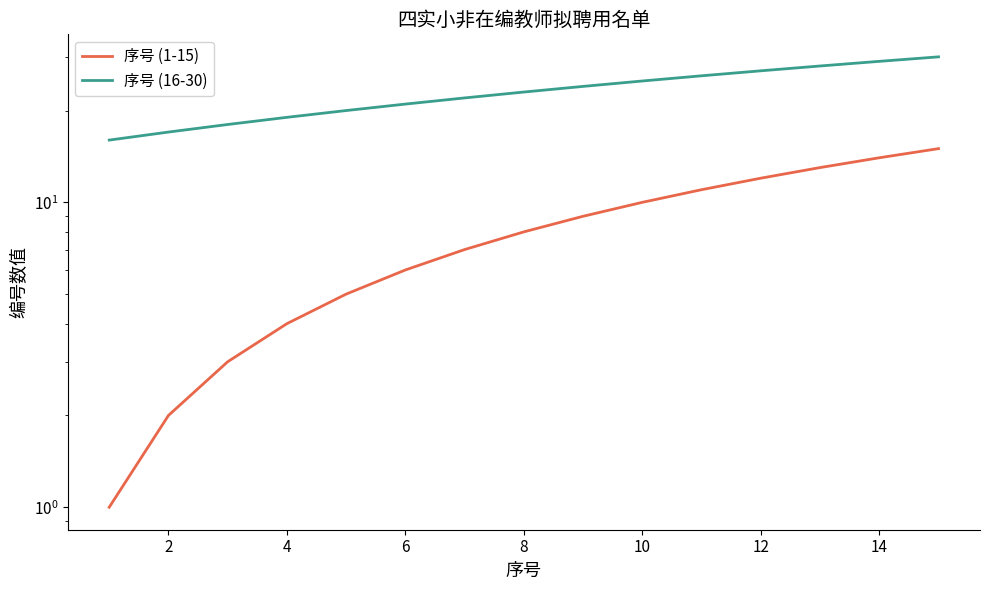

What is the maximum value shown in the chart?

30